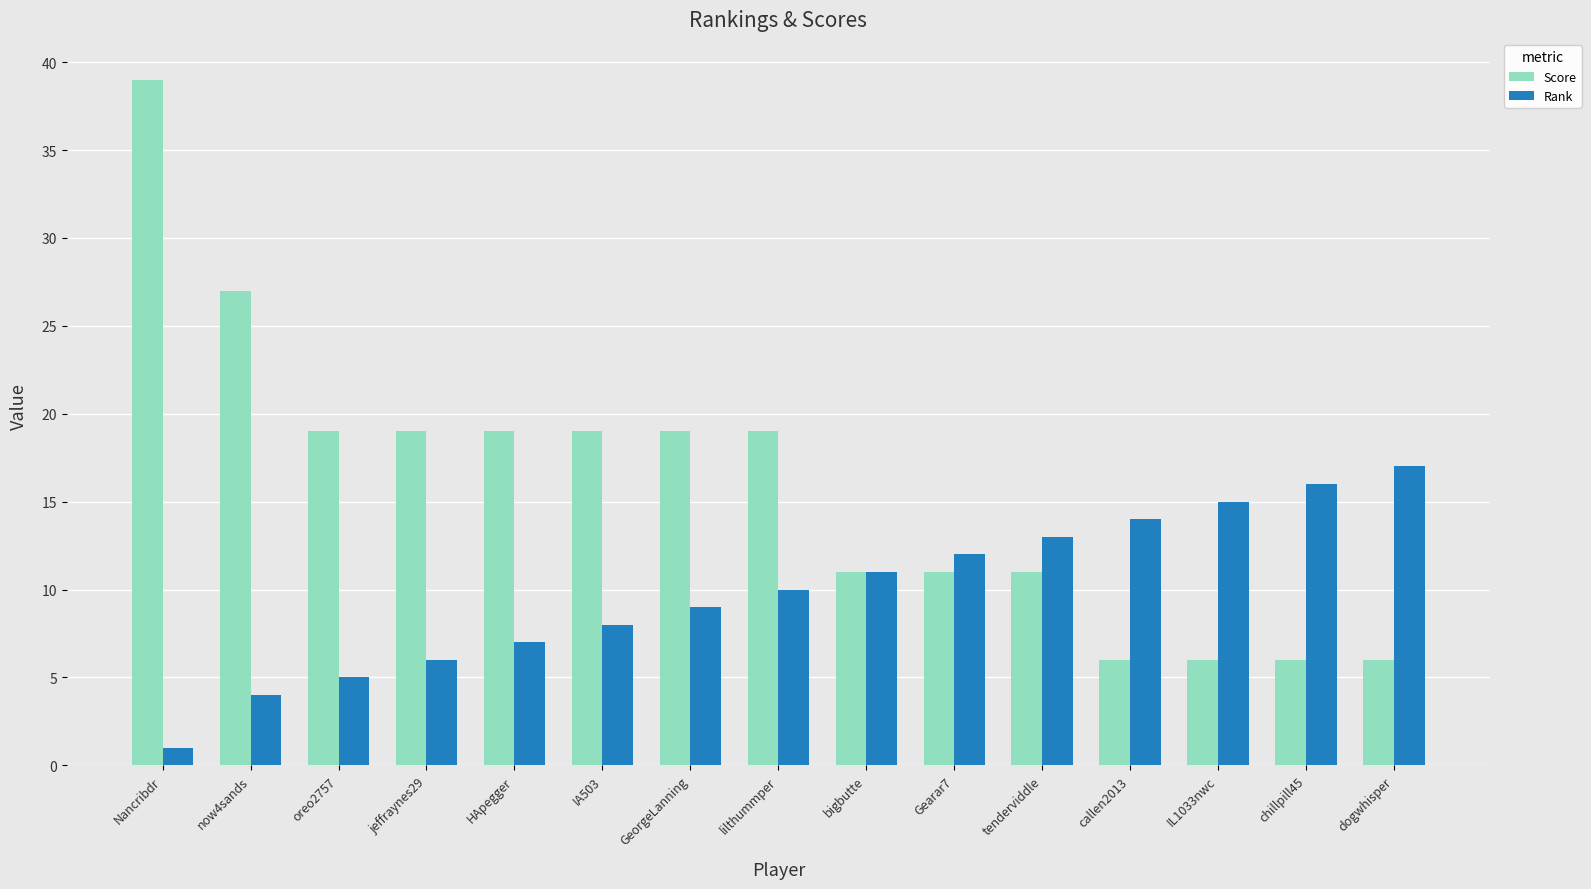

What is the spread (max minus min) of values at lilthummper?

9